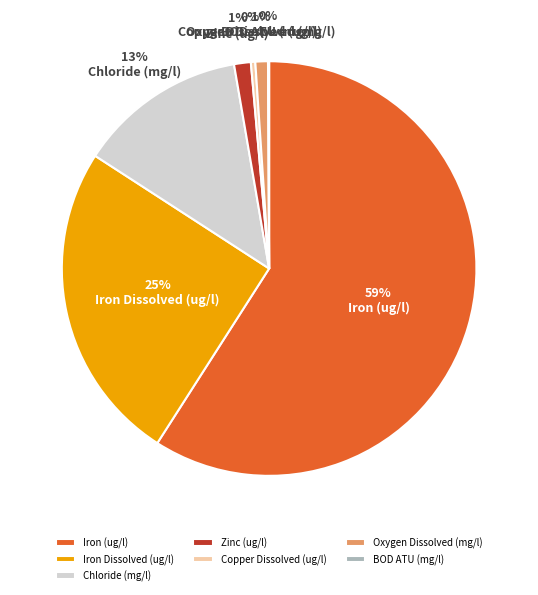

True or false: Chloride (mg/l) accounts for 13% of the total.

True